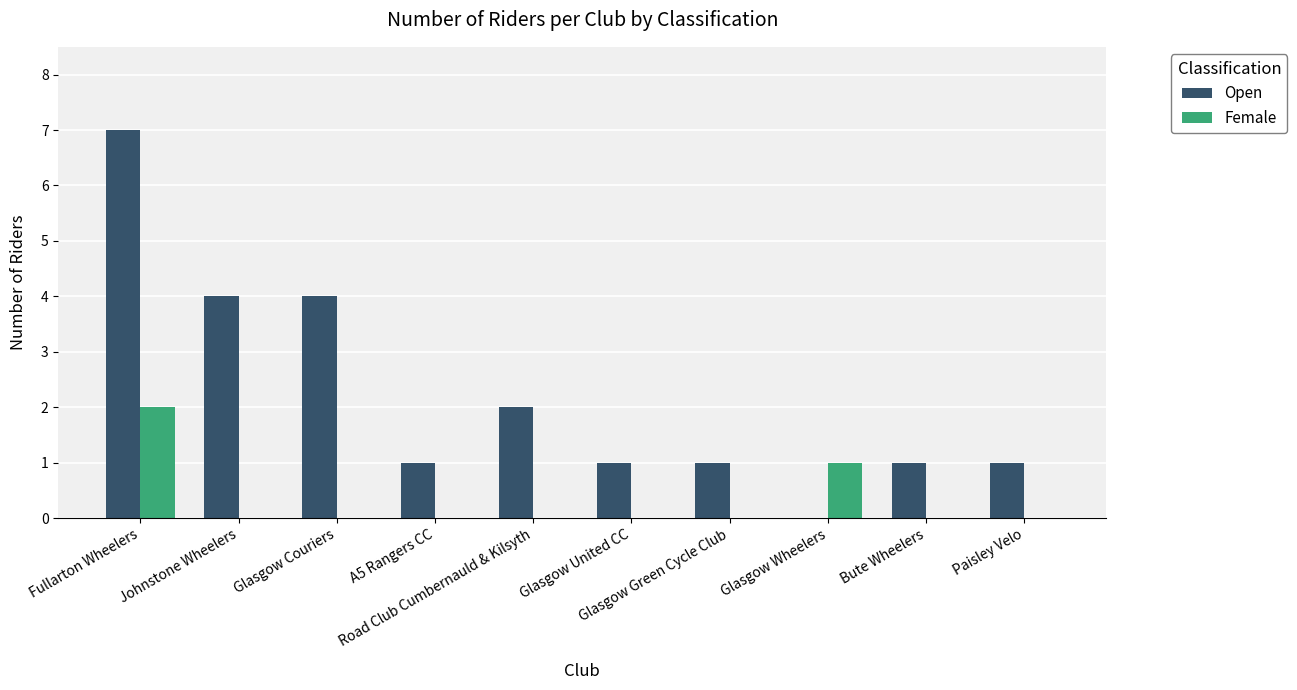

What is the sum of all Open values?

22